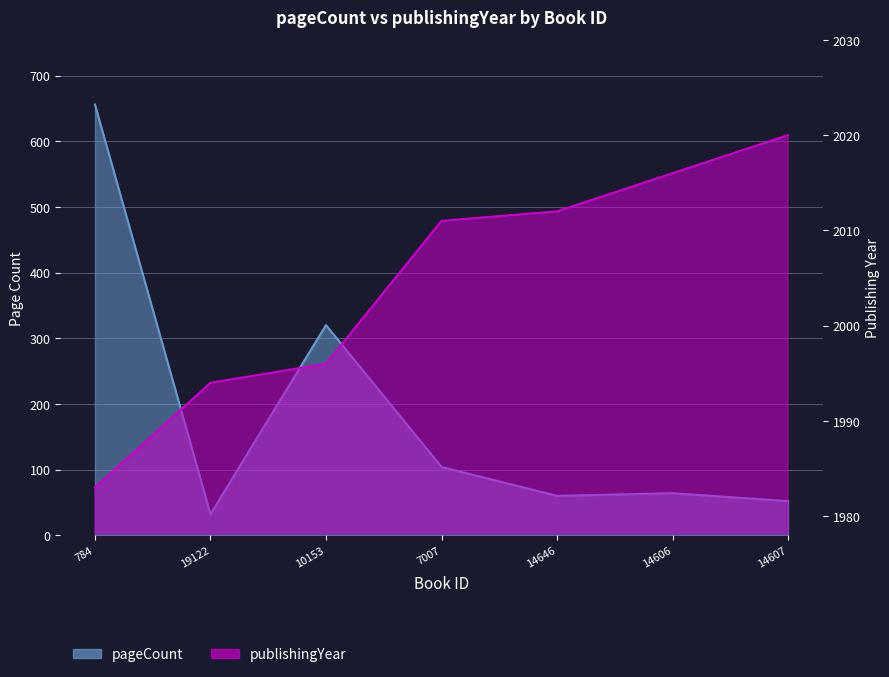

Reading left to right, extract all data points from this chart.

pageCount: 656	32	320	104	60	64	52
publishingYear: 1983	1994	1996	2011	2012	2016	2020